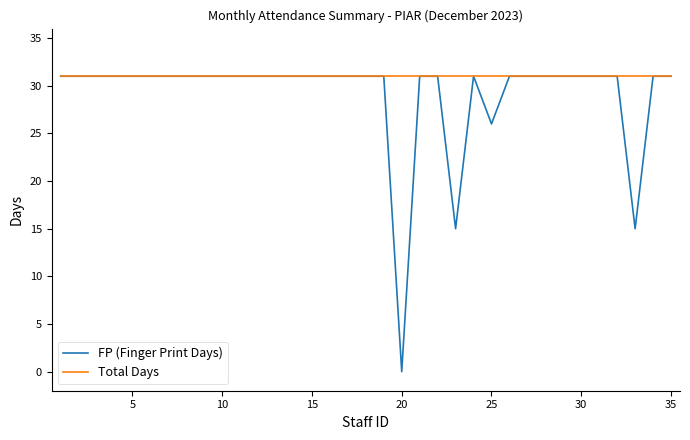

List the series in order of their overall mean, highest first.

Total Days, FP (Finger Print Days)